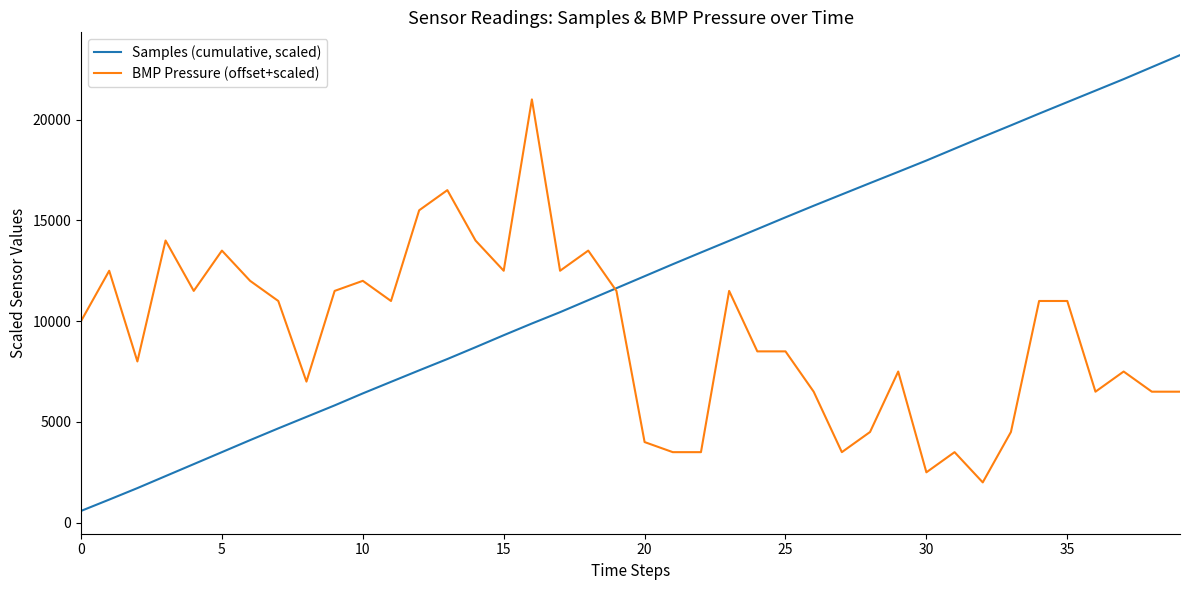

Which series has the largest range (max minus min)?

Samples (cumulative, scaled)